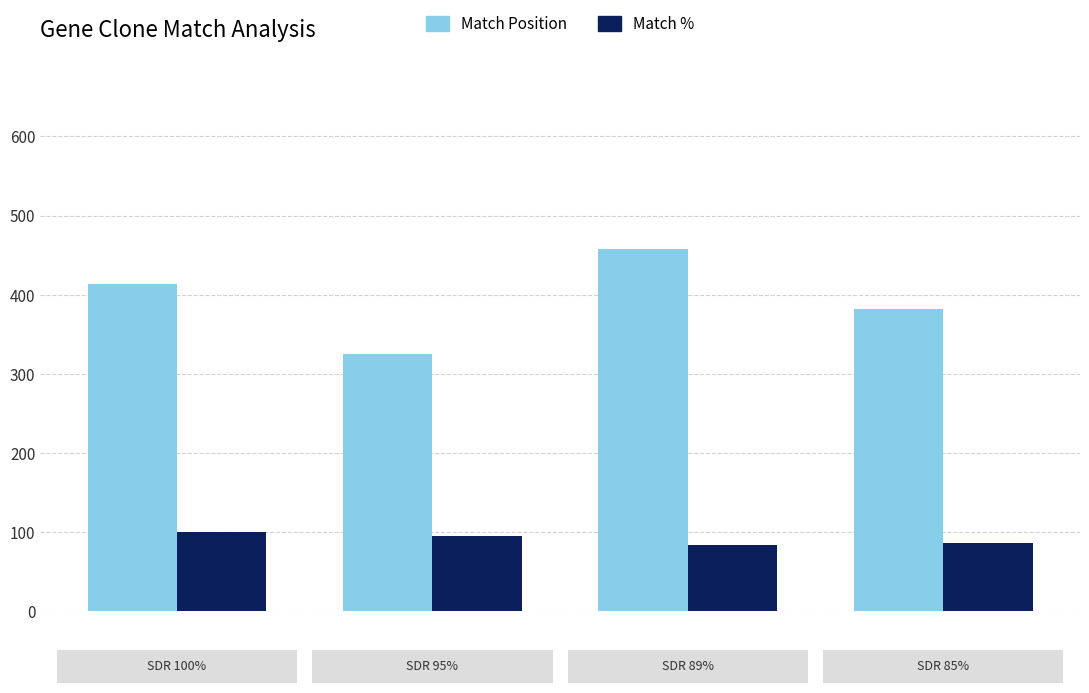

Rank the series by their maximum value, from highest to lowest.

Match Position, Match %